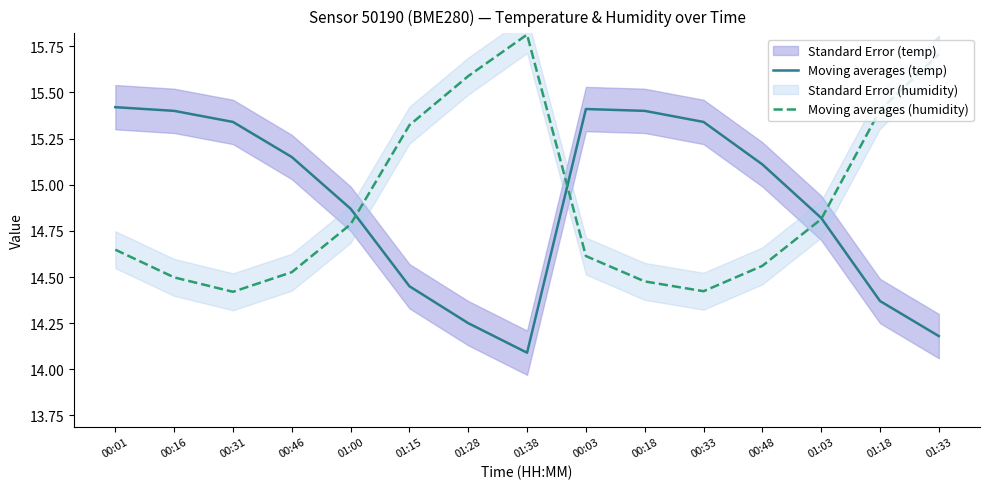

What value does the Moving averages (humidity) series have at 01:00?

14.8